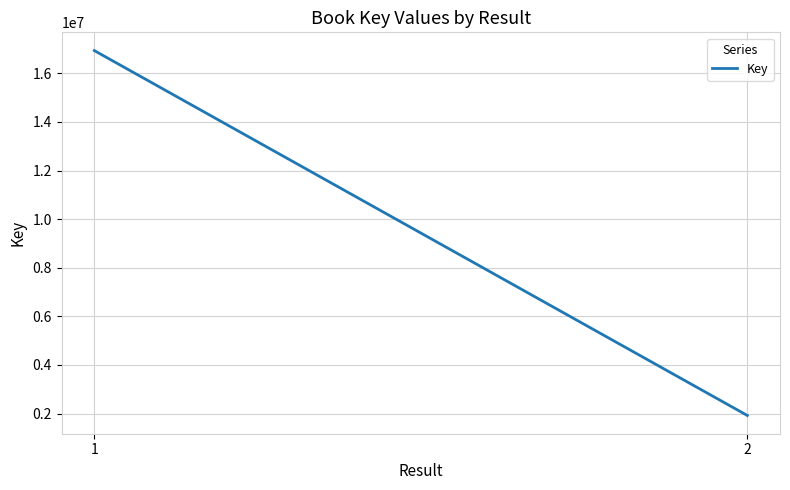

What is the minimum value shown in the chart?

1922771